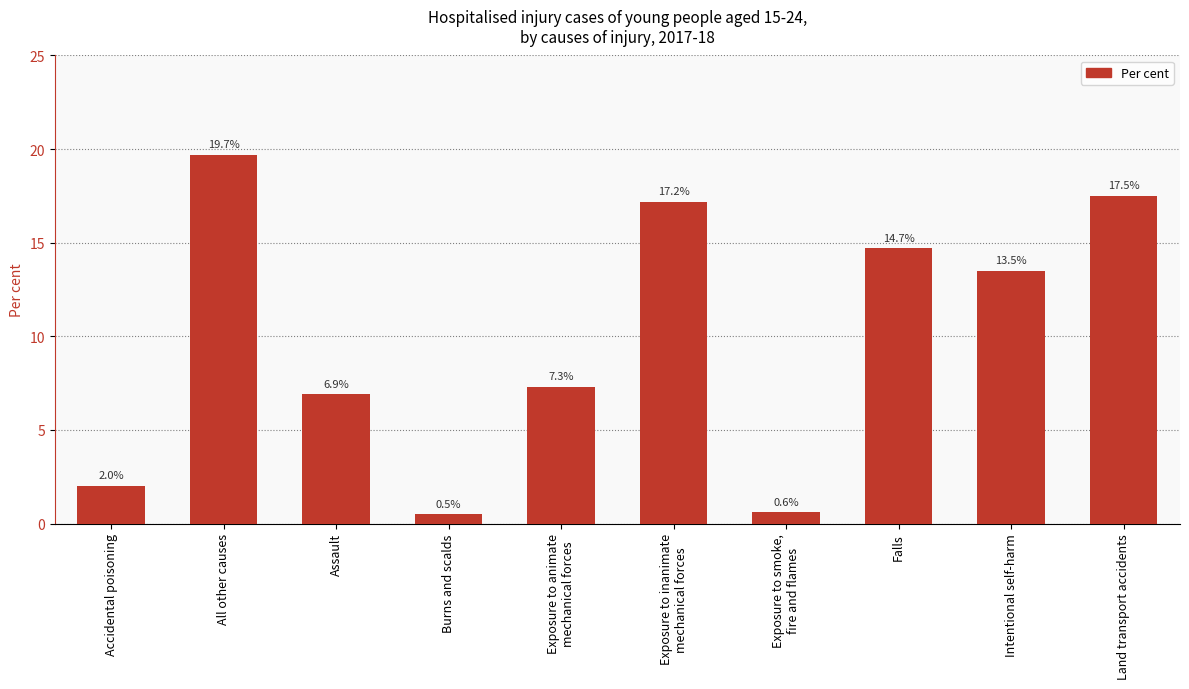

What is the value of the 2nd bar from the left?

19.7